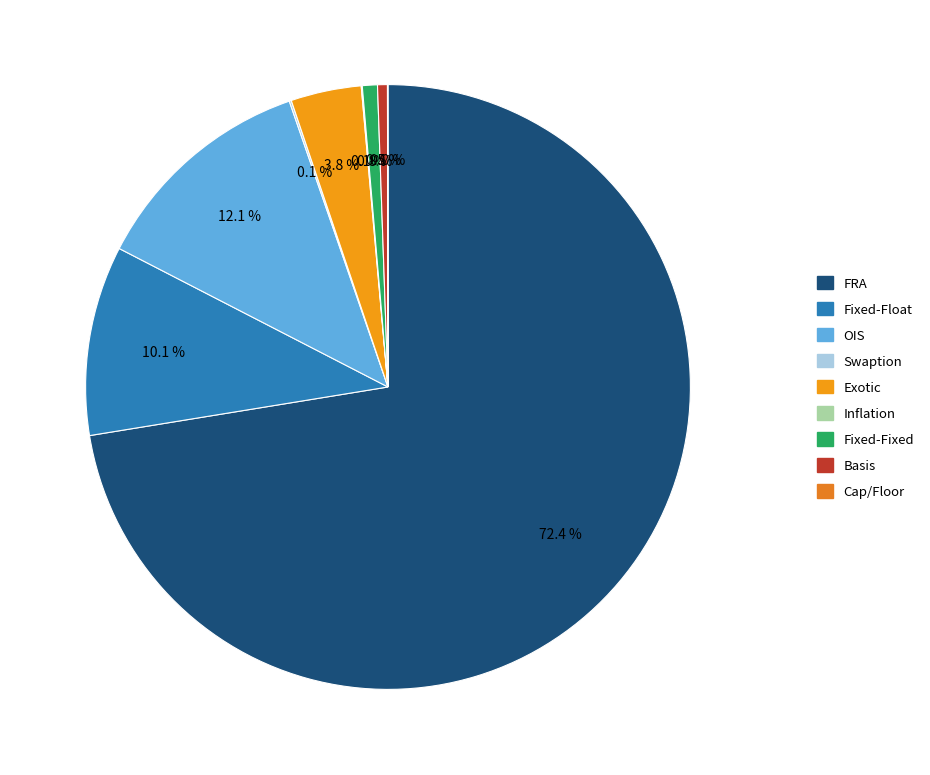

How much of the chart is everything except Fixed-Float?

89.9%